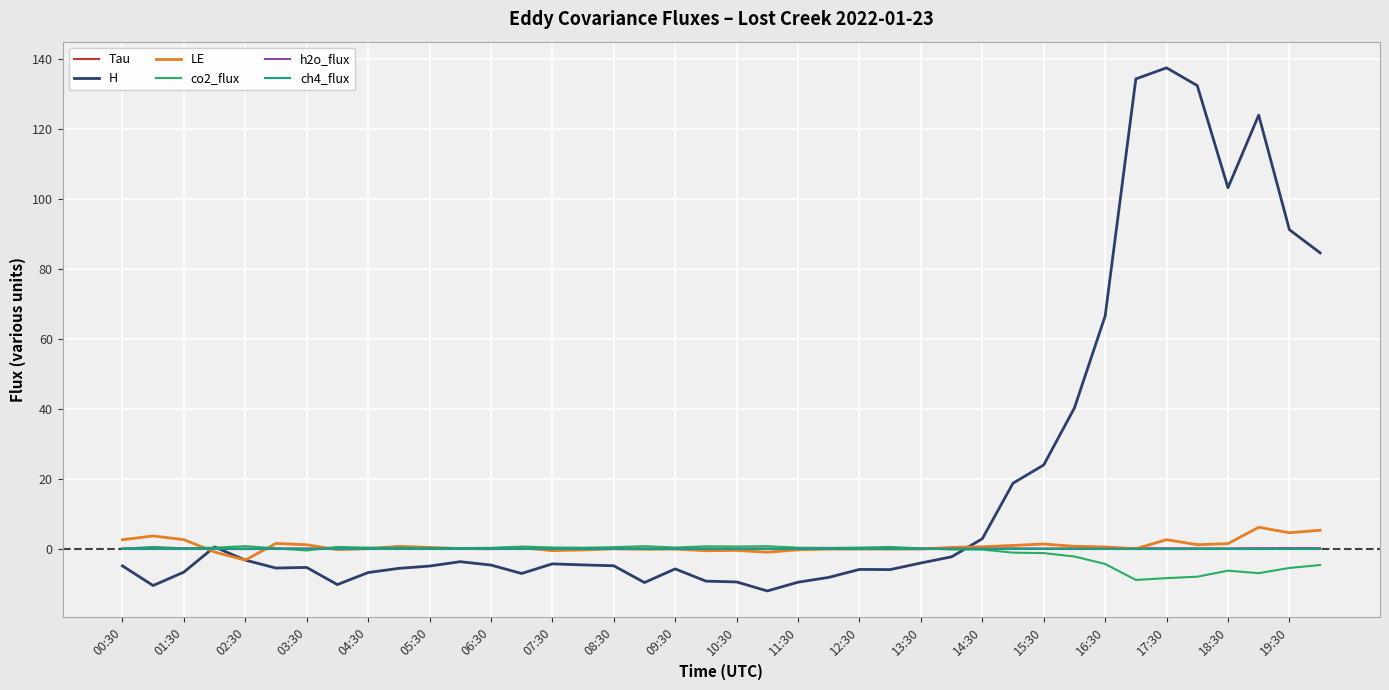

Which series has the widest spread of values?

H